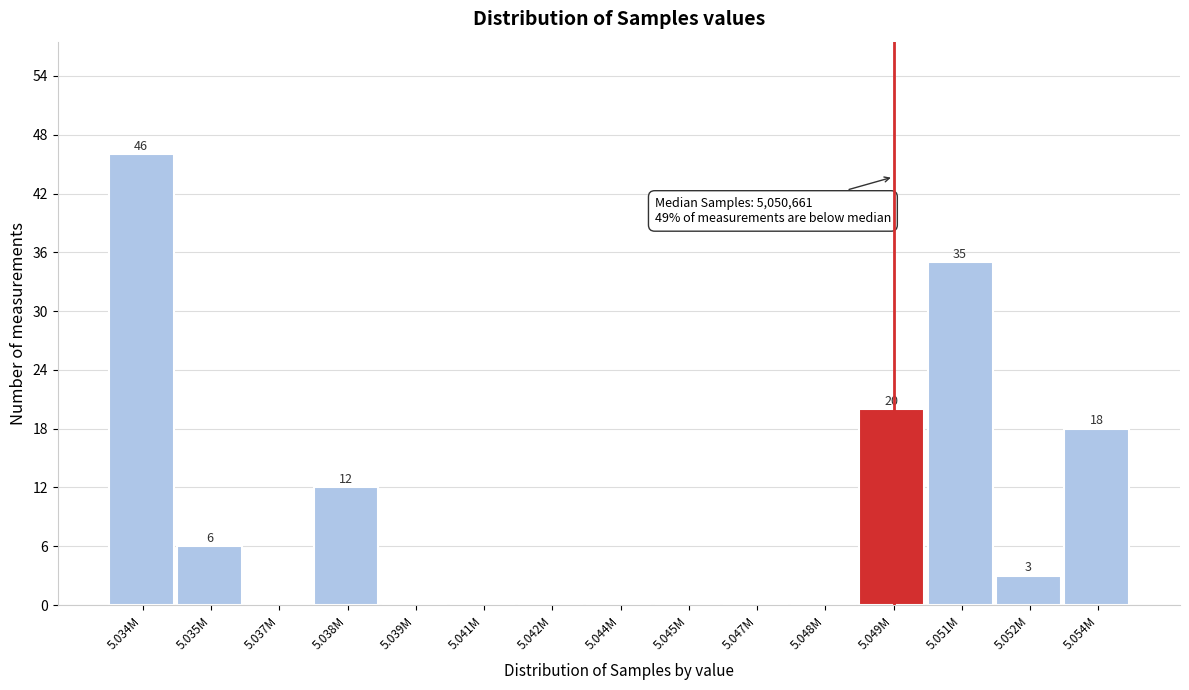

Reading left to right, list all the values displayed in this chart.

5.034M=46	5.035M=6	5.037M=0	5.038M=12	5.039M=0	5.041M=0	5.042M=0	5.044M=0	5.045M=0	5.047M=0	5.048M=0	5.049M=20	5.051M=35	5.052M=3	5.054M=18